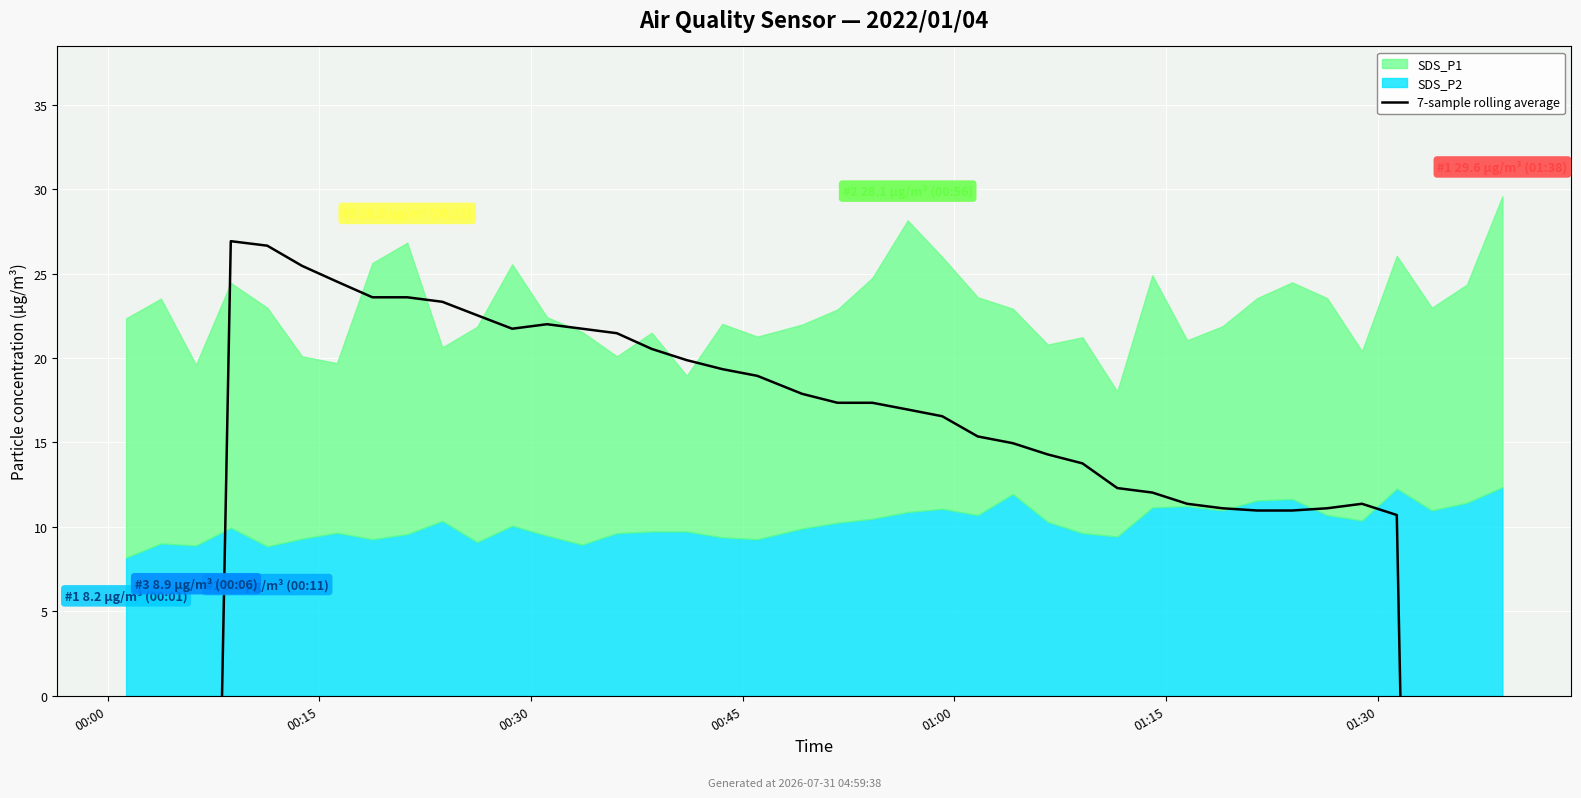

What is the change in value from 13 to 20?

-4.4